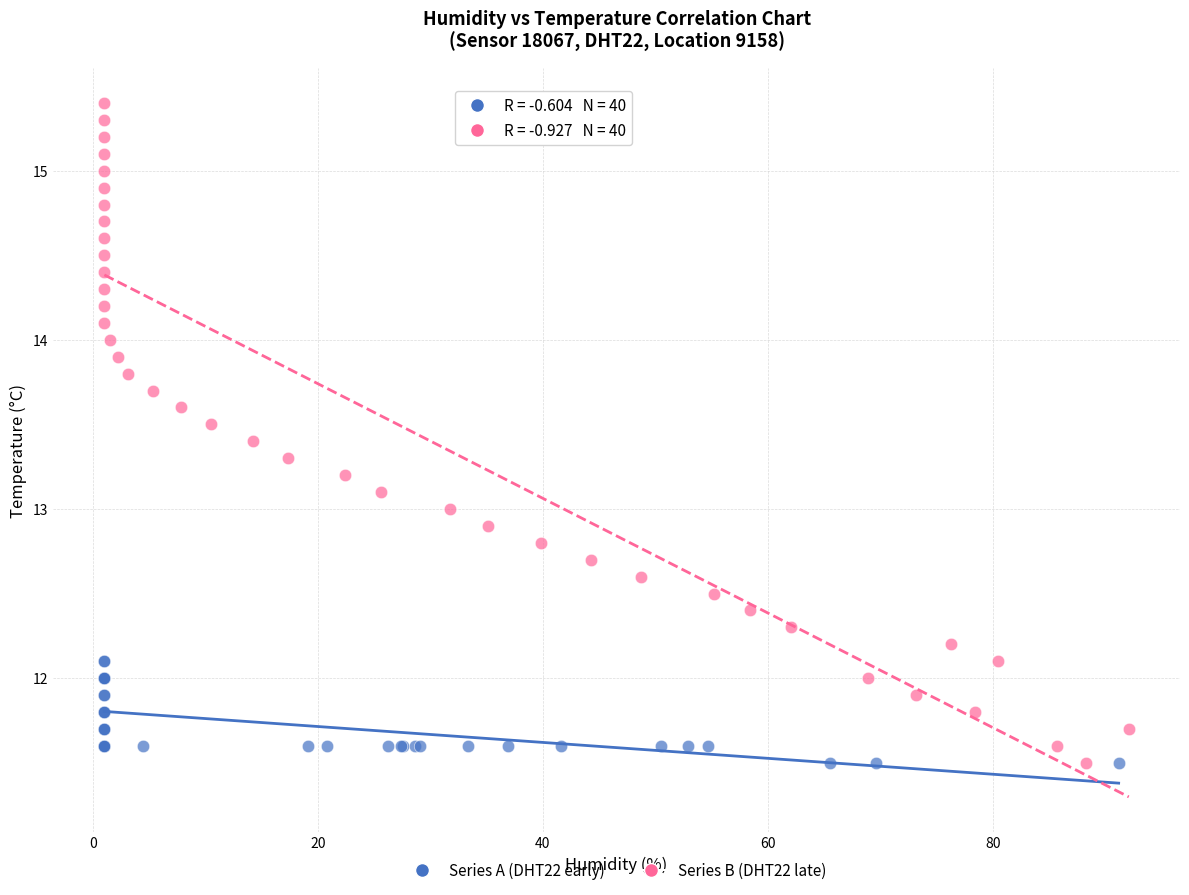

Which series has the largest Y range (max minus min)?

Series B (DHT22 late)